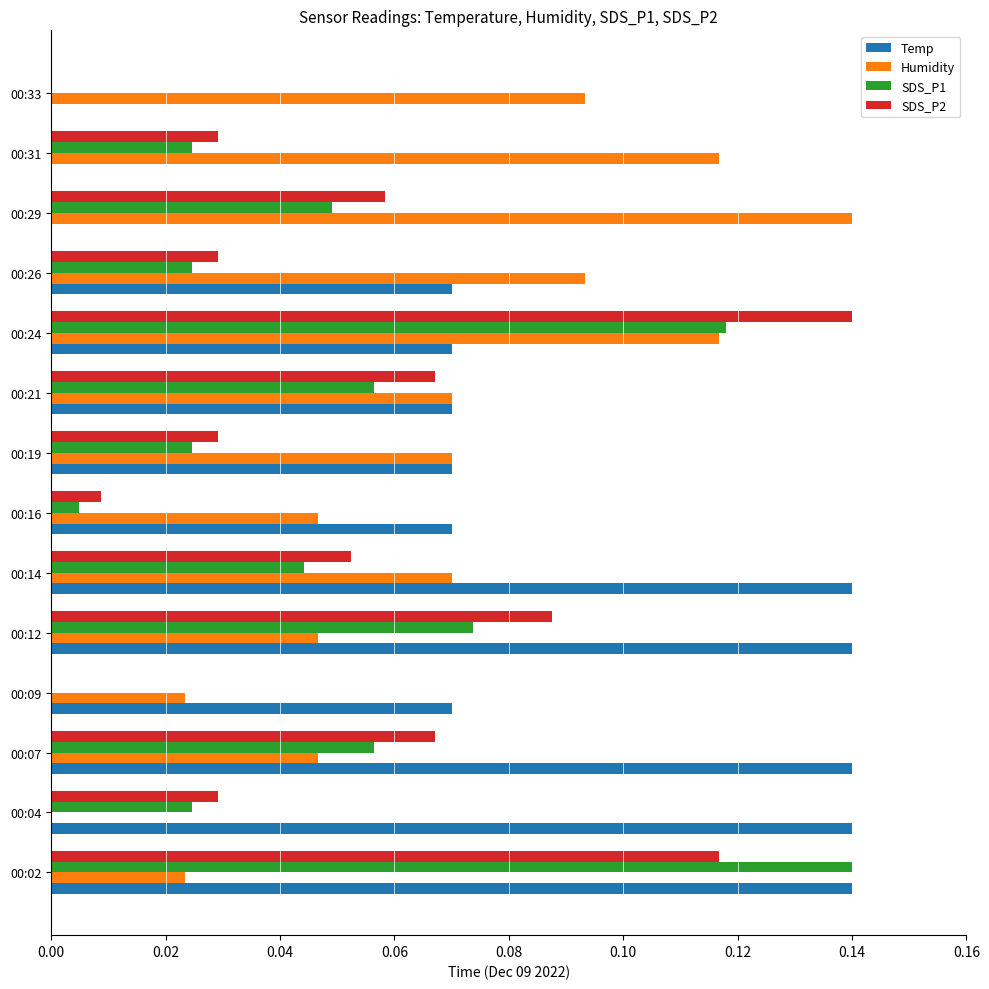

Is the value of SDS_P1 at 00:04 greater than the value of SDS_P2 at 00:33?

Yes